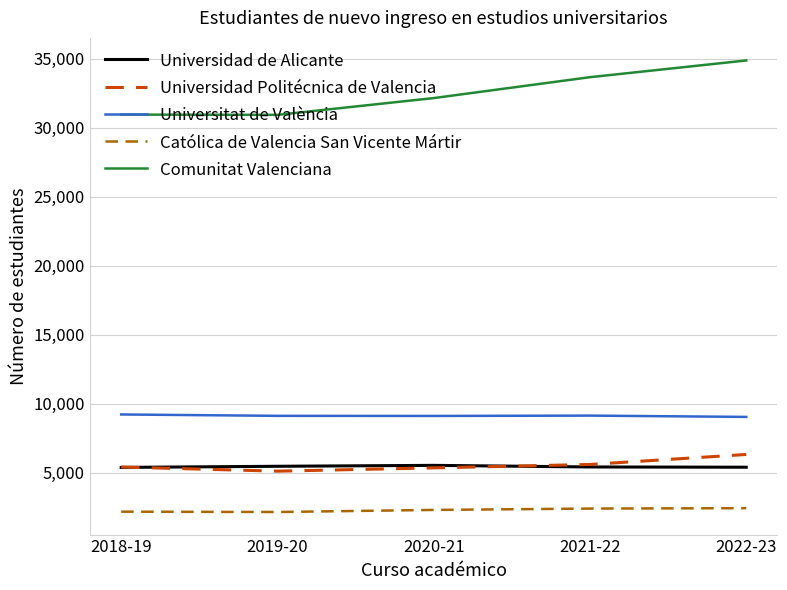

Which series has the largest range (max minus min)?

Comunitat Valenciana